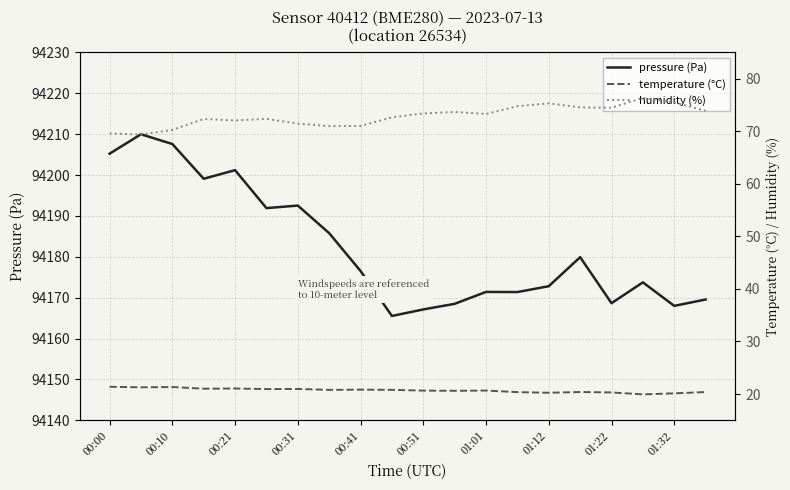

What is the maximum value for humidity (%)?

76.3